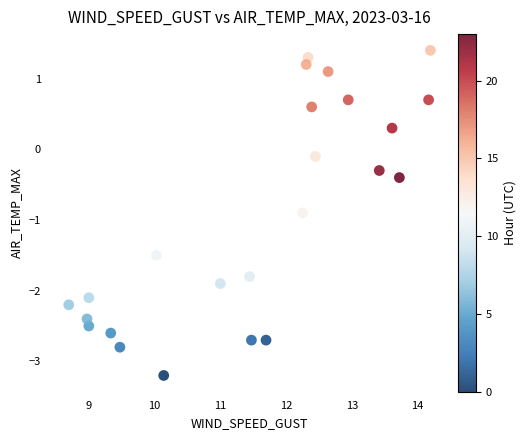

What is the range of X values (max minus min)?

5.5